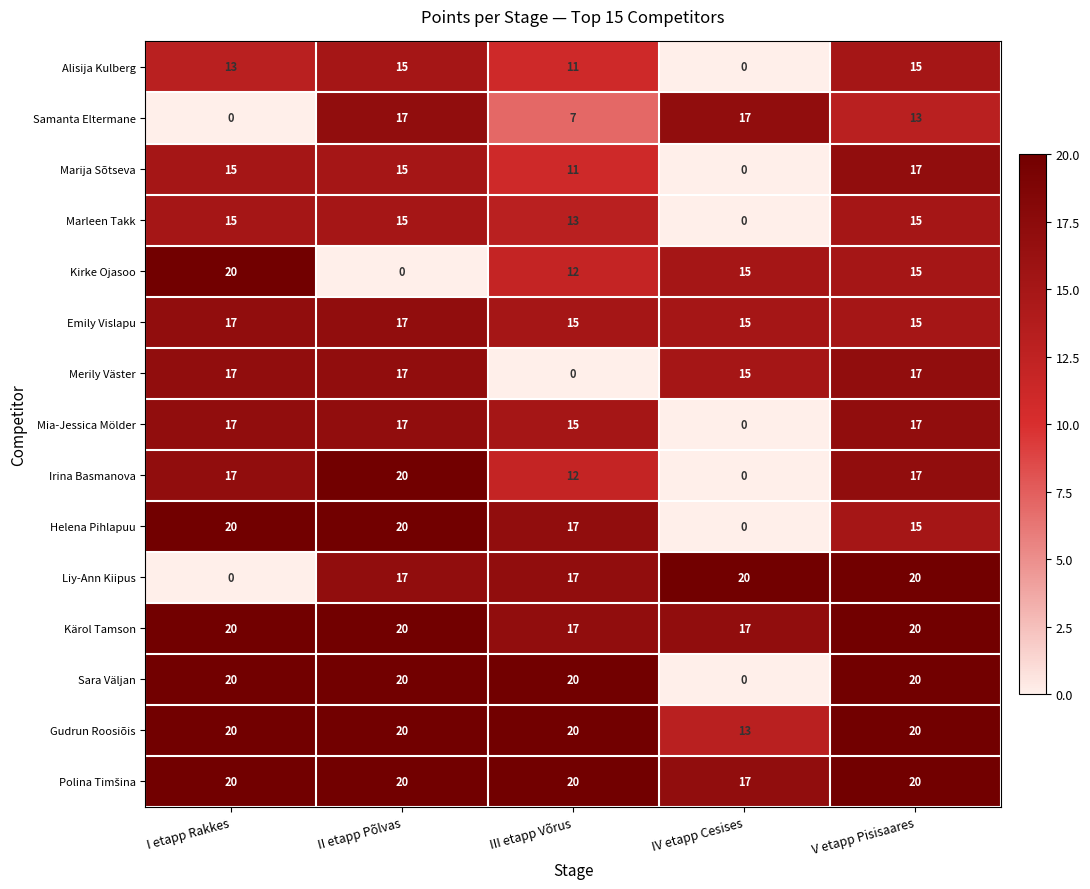

What is the total value across all series at IV etapp Cesises?

129